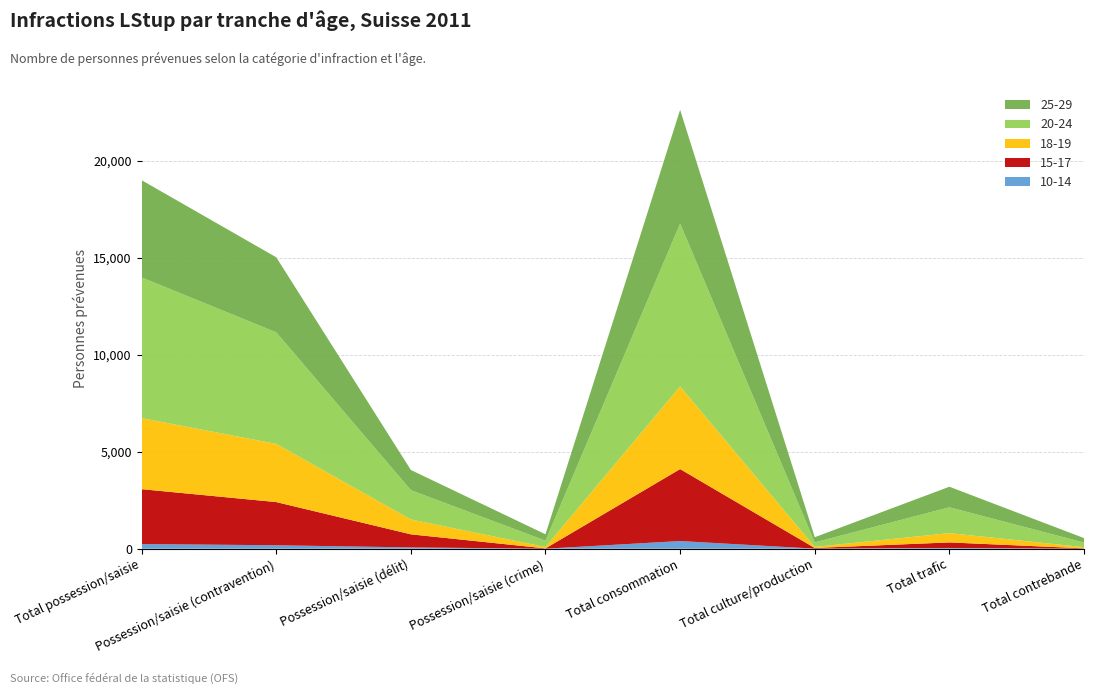

Reading right to left, list all the values displayed in this chart.

10-14: 1	39	4	395	1	67	178	241
15-17: 18	285	34	3708	15	674	2225	2827
18-19: 60	479	55	4259	71	764	2999	3660
20-24: 238	1331	232	8387	327	1511	5747	7248
25-29: 230	1059	267	5863	328	1040	3867	5011